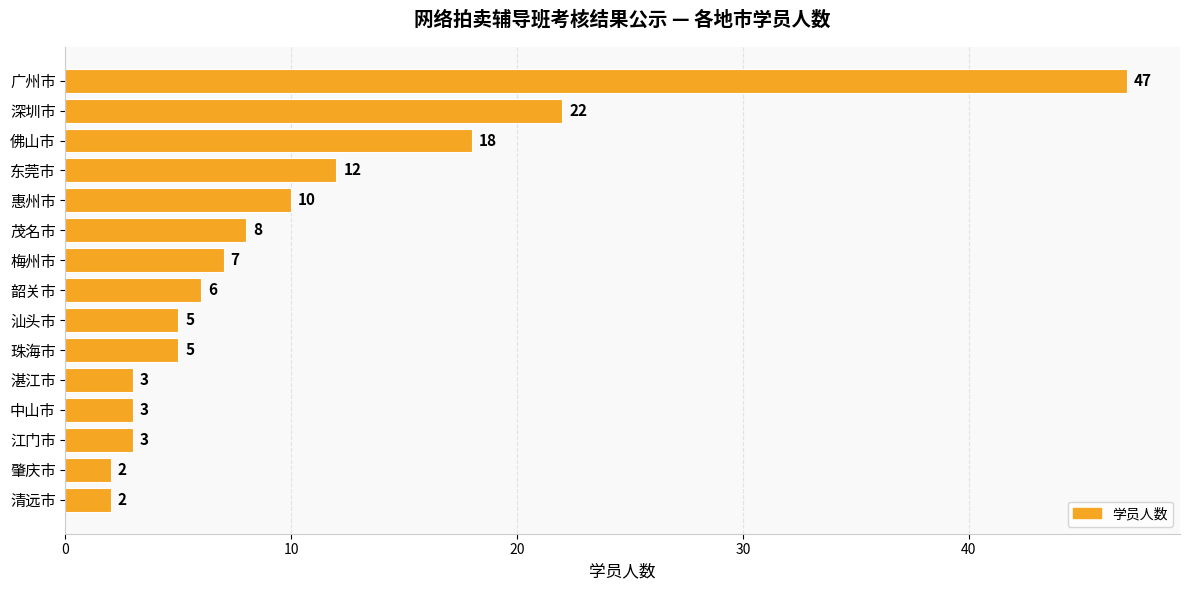

What value does the data have at 汕头市?

5